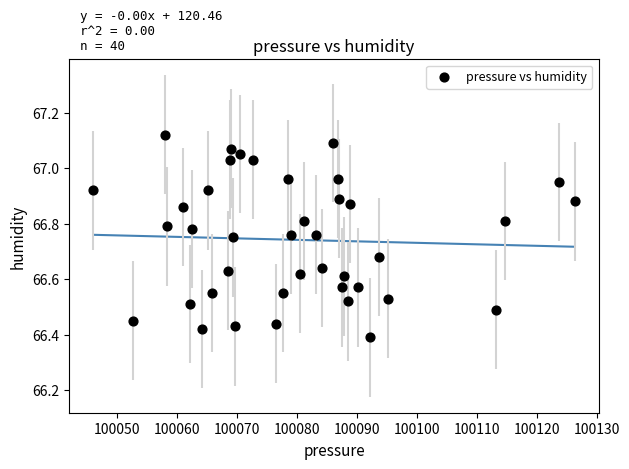

What is the range of X values (max minus min)?

80.1